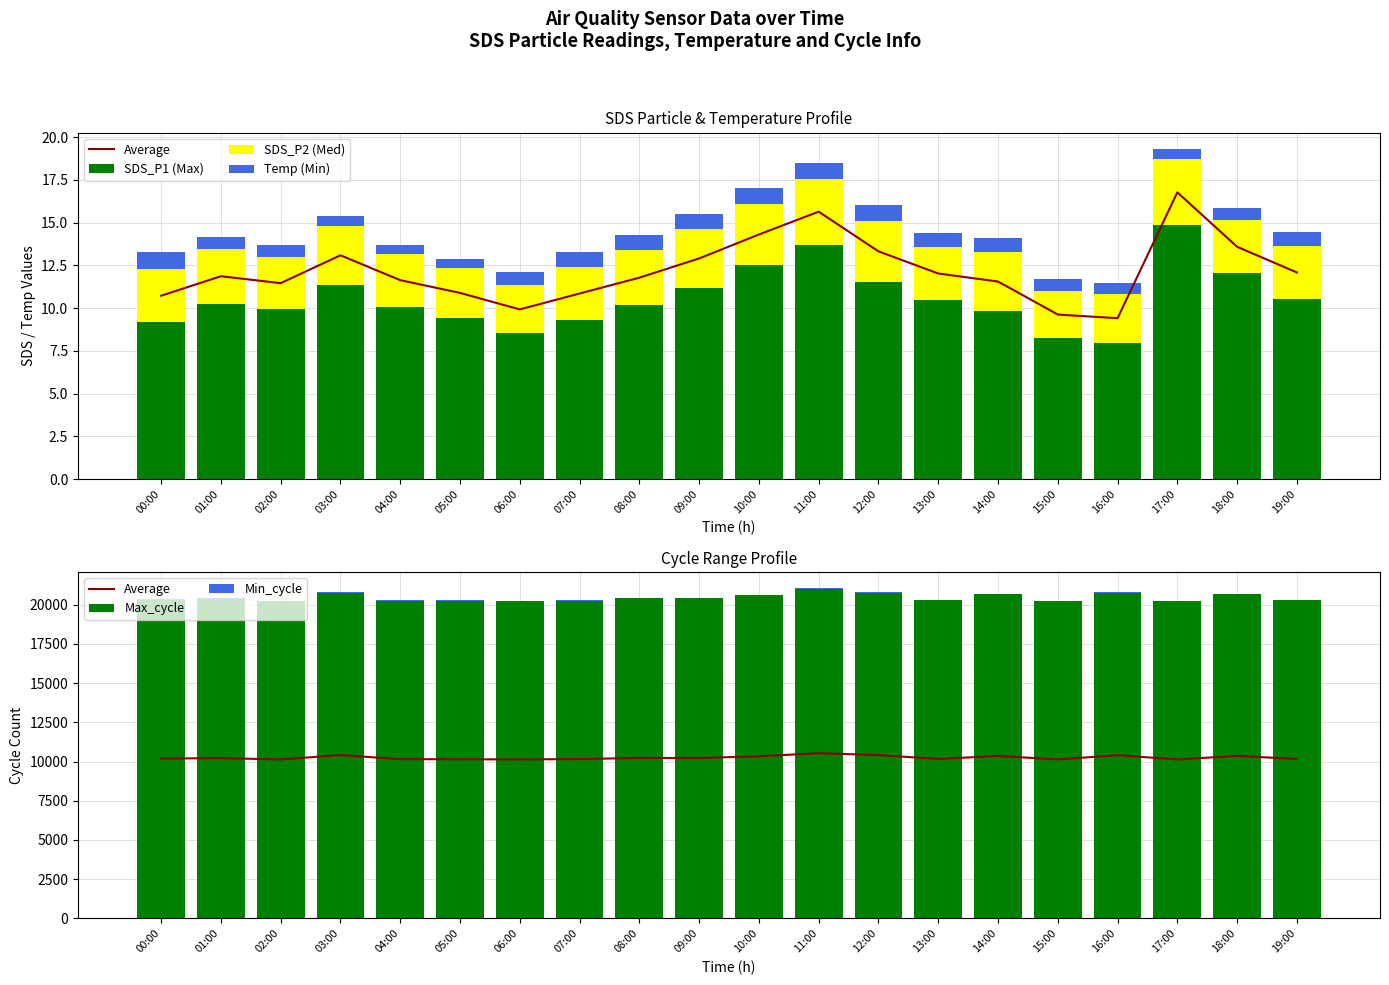

Which category has the lowest value in the Max_cycle series?

02:00